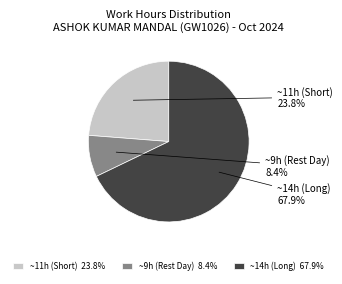

Is there any slice that represents more than half of the pie?

Yes